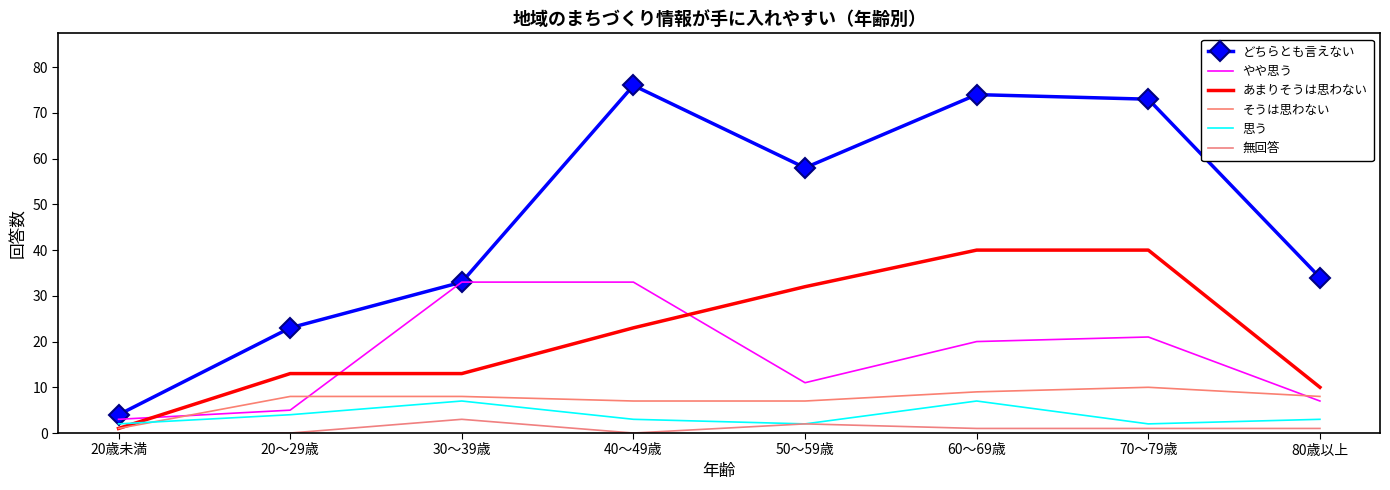

What is the difference between the highest and lowest values at 60～69歳?

73